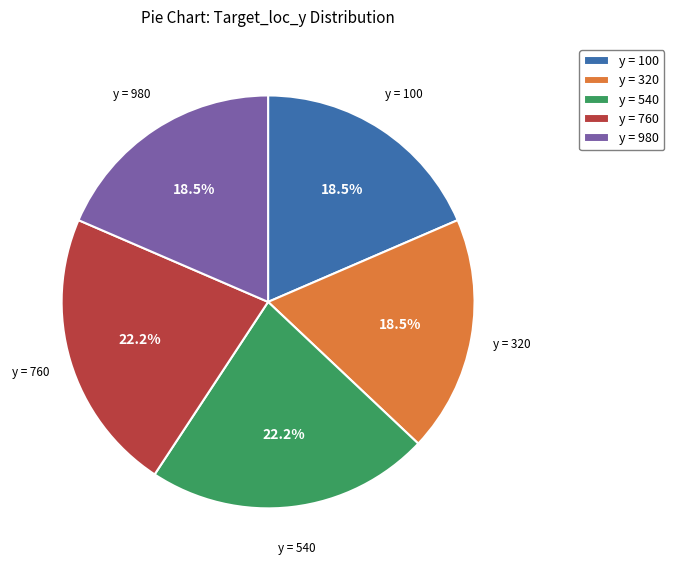

How many segments does this pie chart have?

5